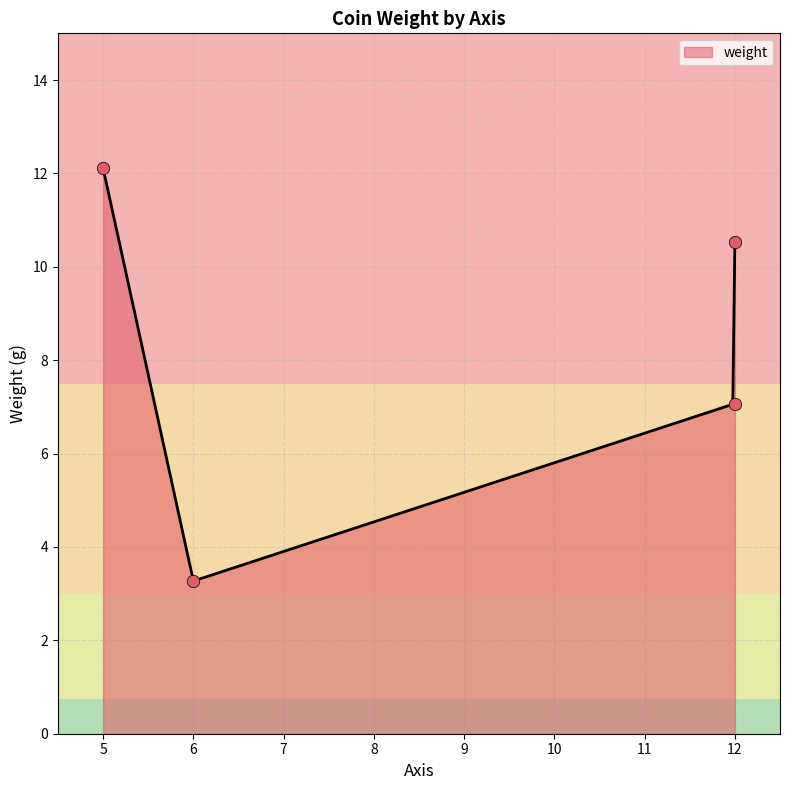

Approximately how many times larger is the value at 12 compared to 5?

0.6